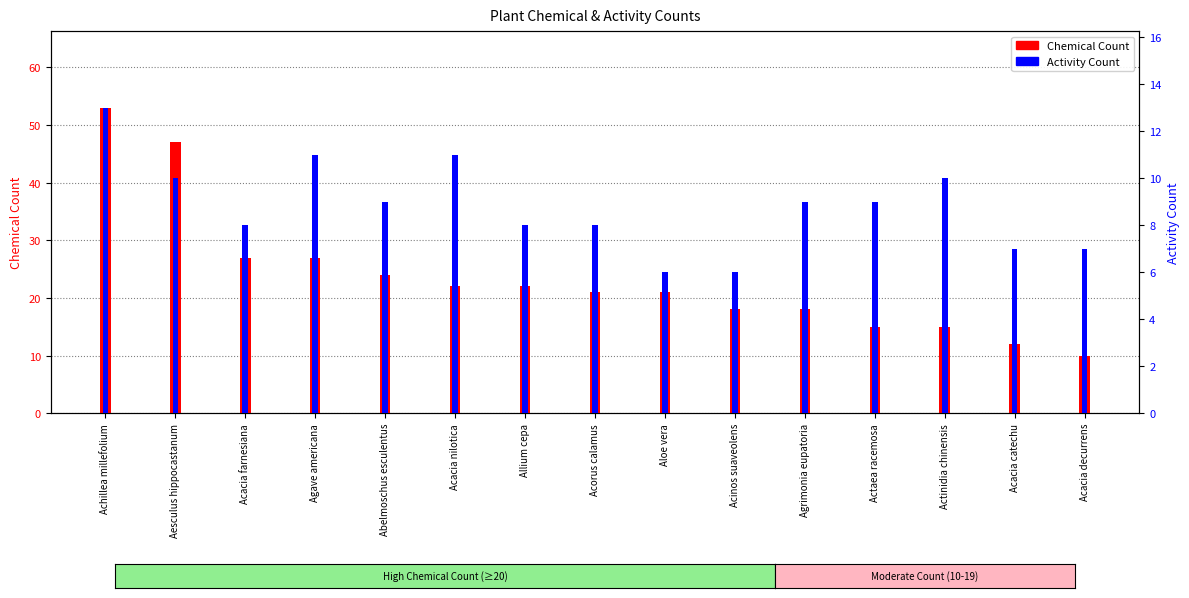

Reading left to right, what are all the values shown in this chart?

Chemical Count: Achillea millefolium=53	Aesculus hippocastanum=47	Acacia farnesiana=27	Agave americana=27	Abelmoschus esculentus=24	Acacia nilotica=22	Allium cepa=22	Acorus calamus=21	Aloe vera=21	Acinos suaveolens=18	Agrimonia eupatoria=18	Actaea racemosa=15	Actinidia chinensis=15	Acacia catechu=12	Acacia decurrens=10
Activity Count: Achillea millefolium=13	Aesculus hippocastanum=10	Acacia farnesiana=8	Agave americana=11	Abelmoschus esculentus=9	Acacia nilotica=11	Allium cepa=8	Acorus calamus=8	Aloe vera=6	Acinos suaveolens=6	Agrimonia eupatoria=9	Actaea racemosa=9	Actinidia chinensis=10	Acacia catechu=7	Acacia decurrens=7